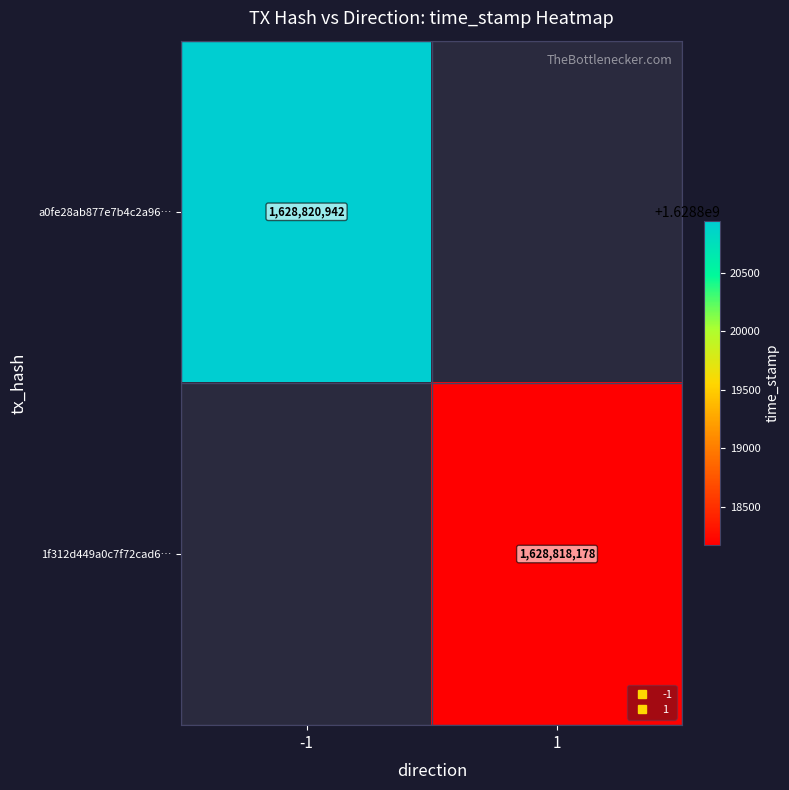

Where is a0fe28ab877e7b4c2a96… nearest to the value 1628820942?

-1